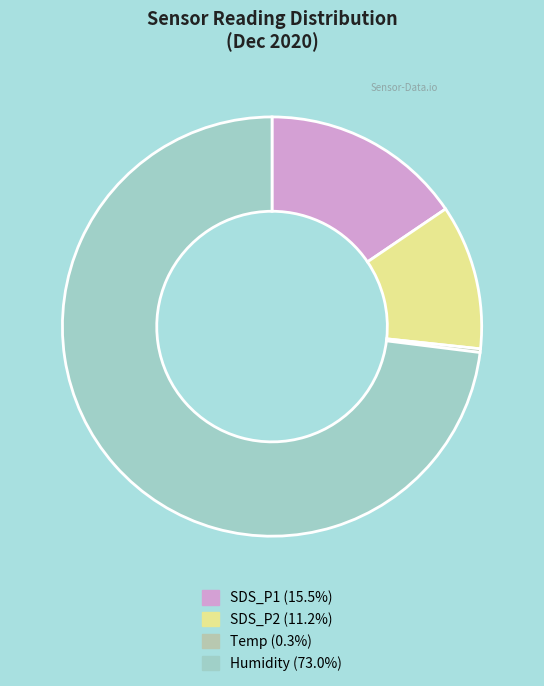

To the nearest percent, what is the difference between the largest and smallest slice percentages?

73%